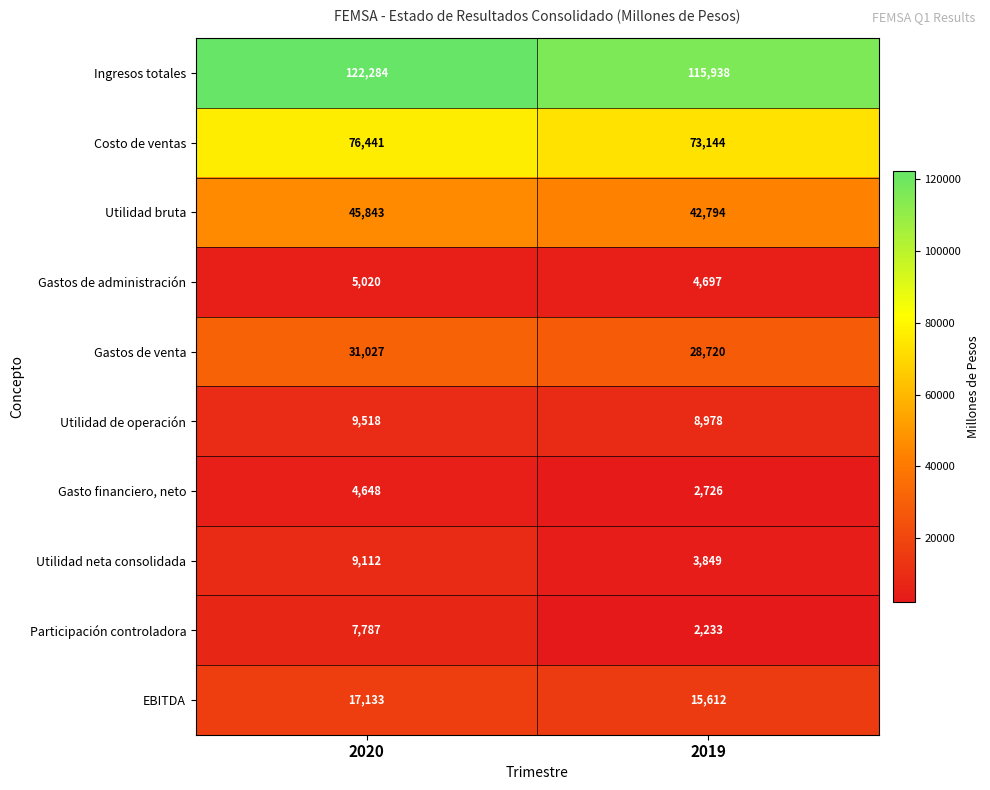

What is the spread (max minus min) of values at 2019?

113705